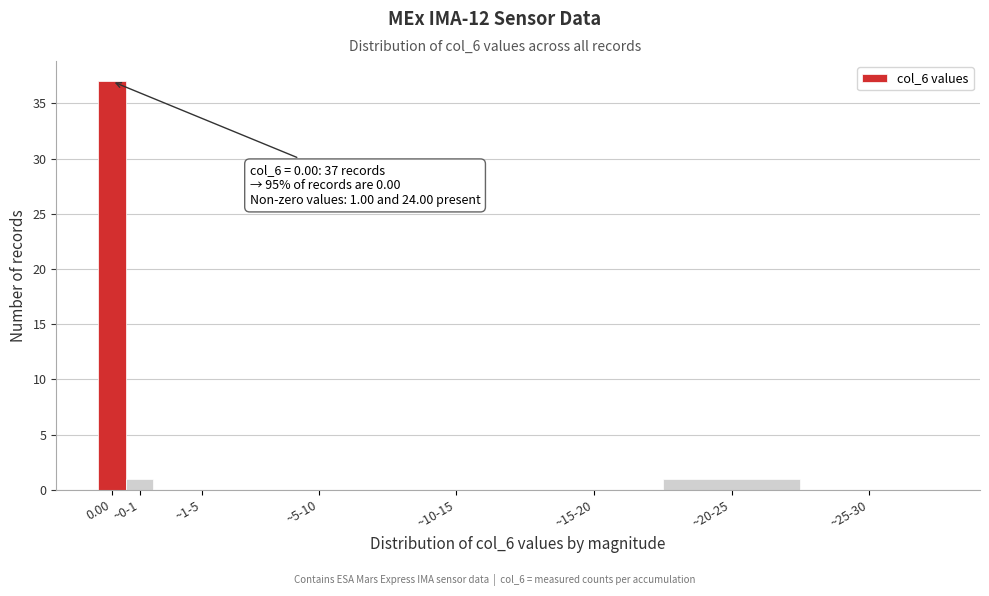

Reading left to right, list all the values displayed in this chart.

0.00=37	~0-1=1	~1-5=0	~5-10=0	~10-15=0	~15-20=0	~20-25=1	~25-30=0